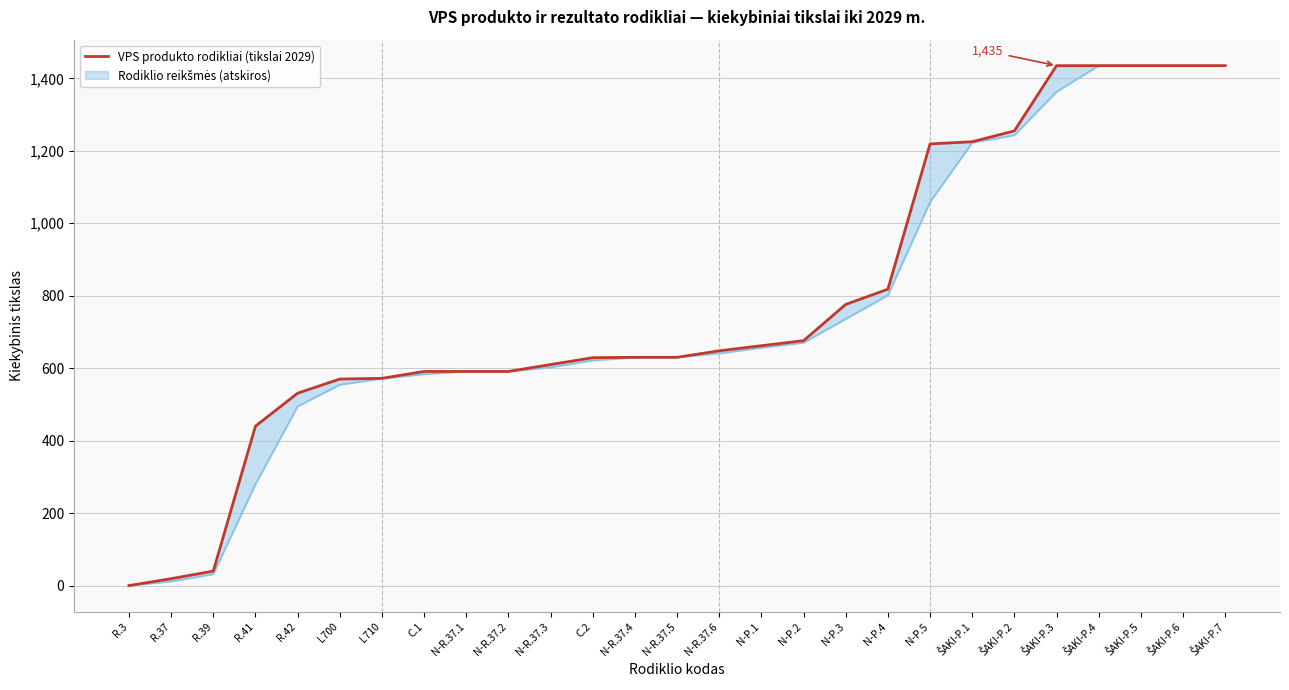

How many values are below 630?

12